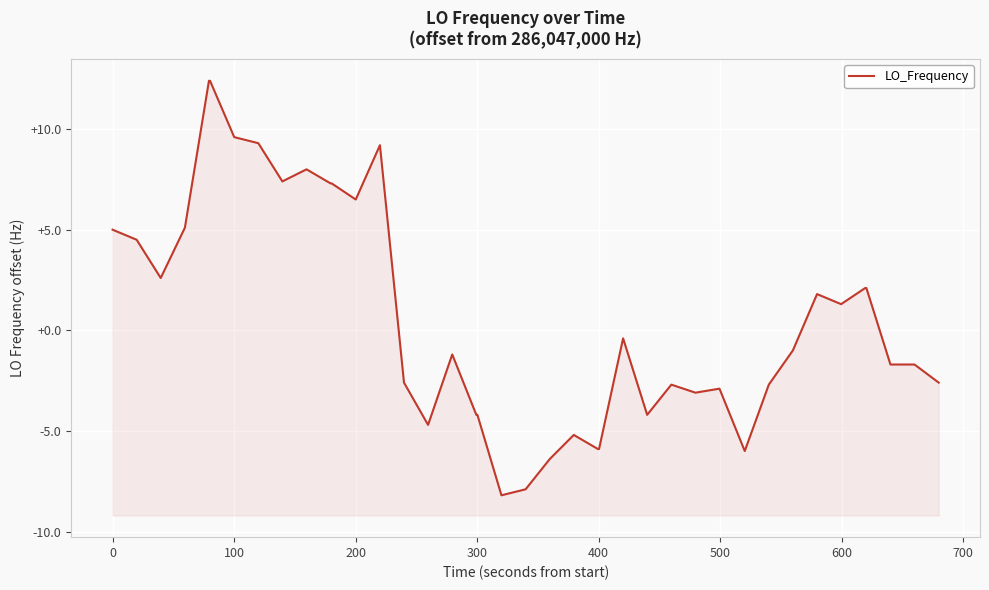

How many data points are less than -1?

20